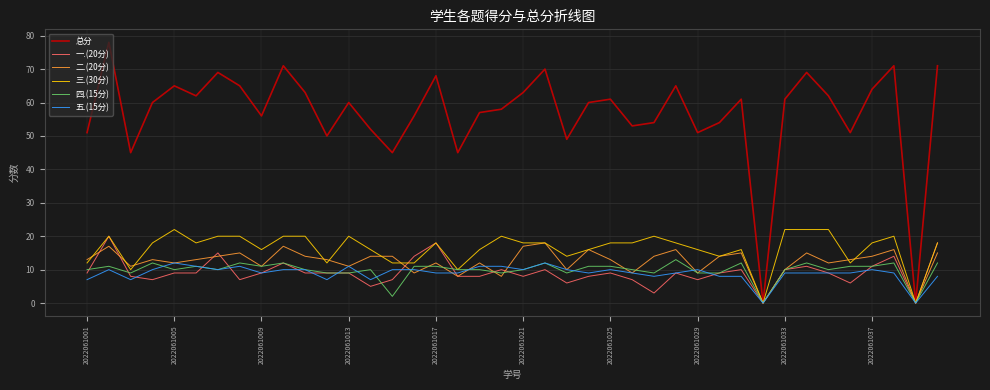

What is the greatest value displayed?

78